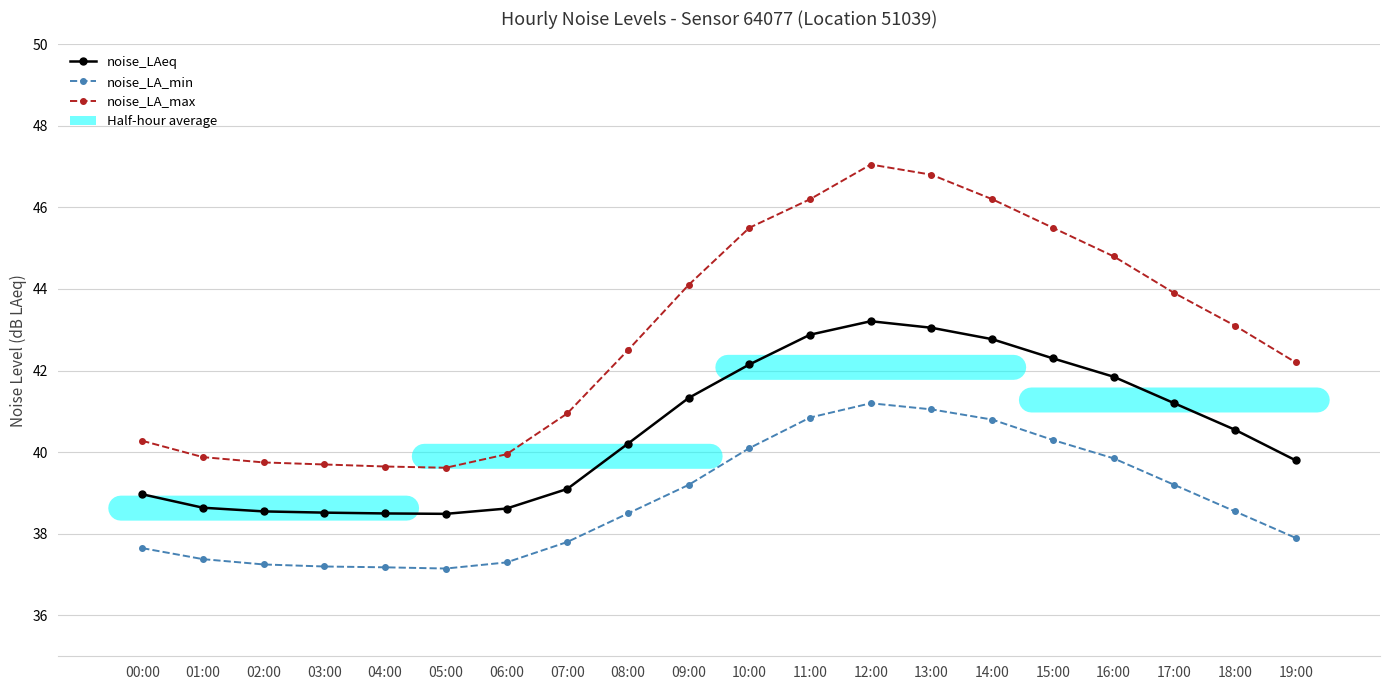

List the series in order of their peak value, lowest first.

noise_LA_min, noise_LAeq, noise_LA_max